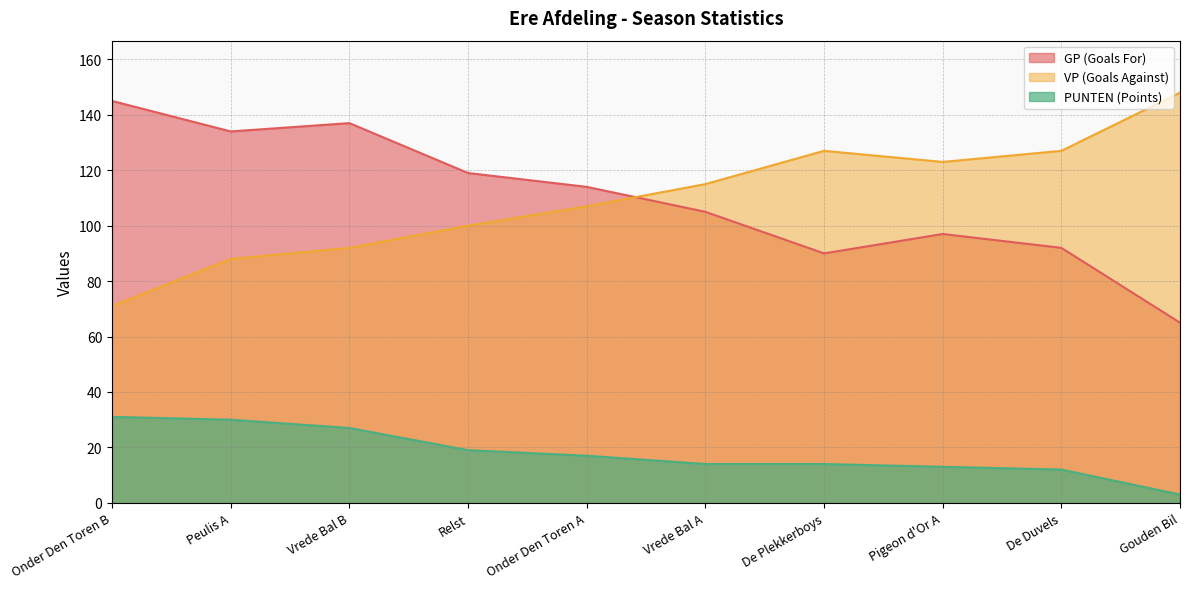

How many intersections are there between GP (Goals For) and VP (Goals Against)?

1